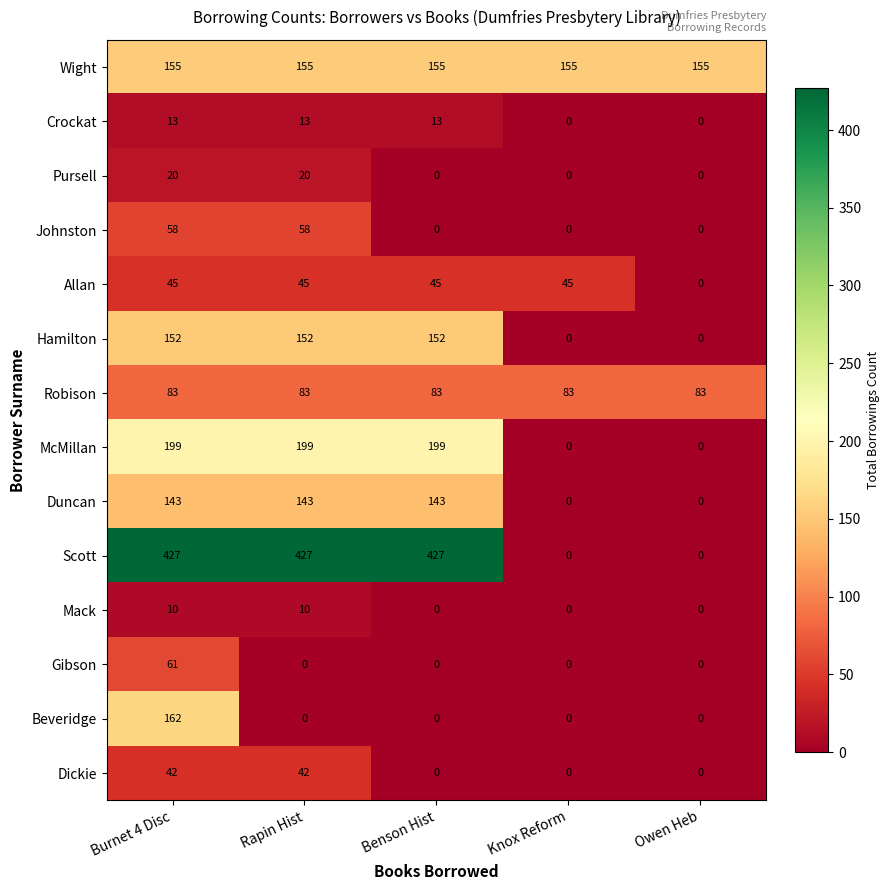

Which series changed the most between Burnet 4 Disc and Knox Reform?

Scott